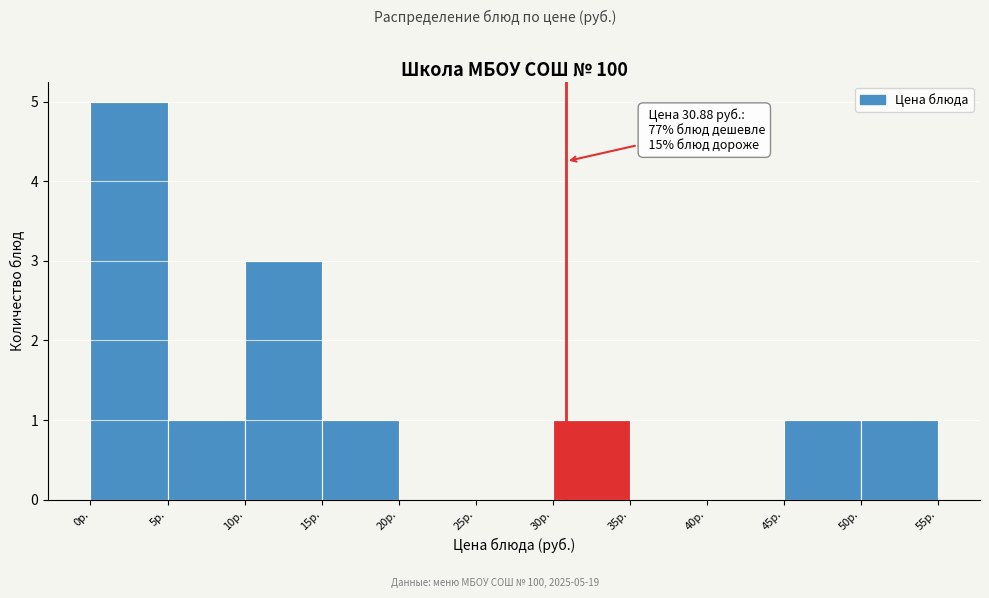

Over which range of the x-axis is the bar tallest?

0 to 5